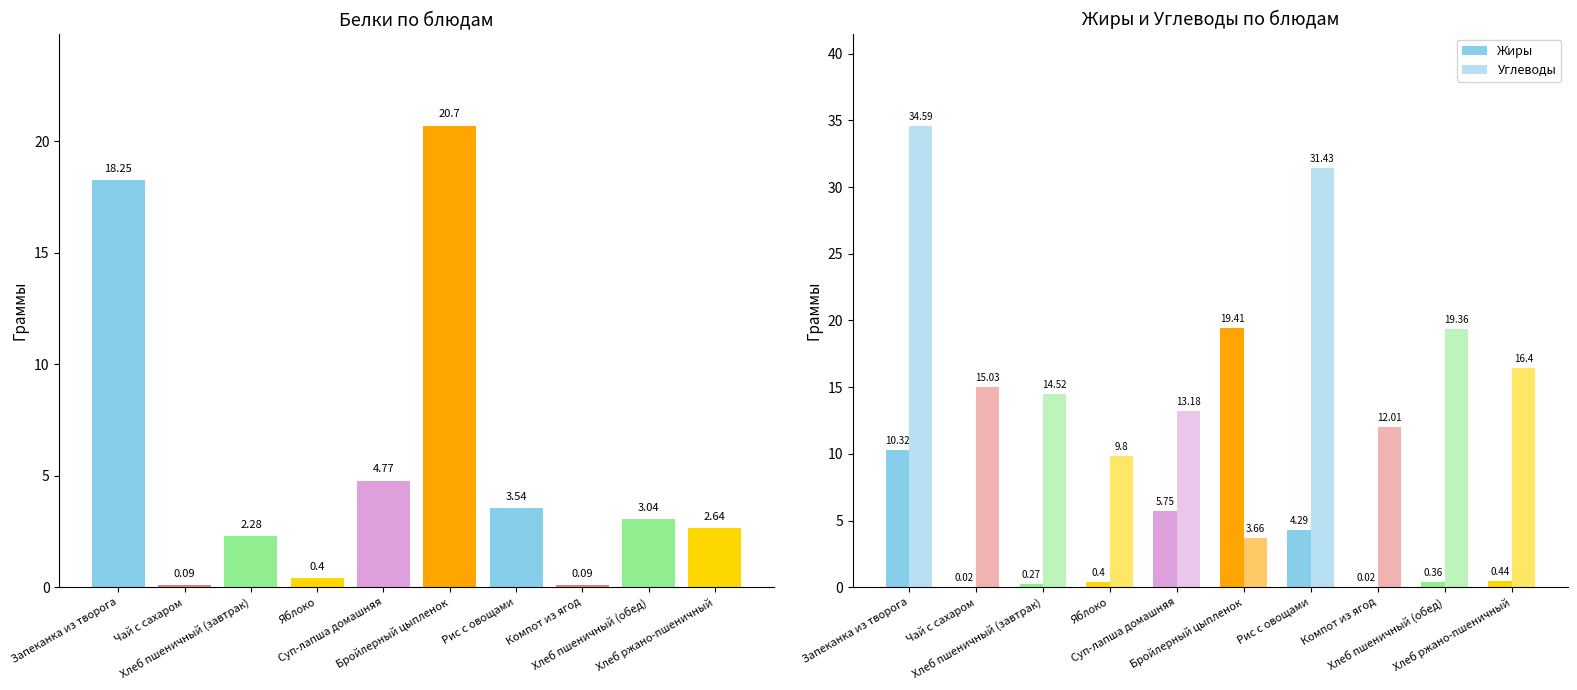

Is it true that Белки equals 2.6 at Хлеб ржано-пшеничный?

True